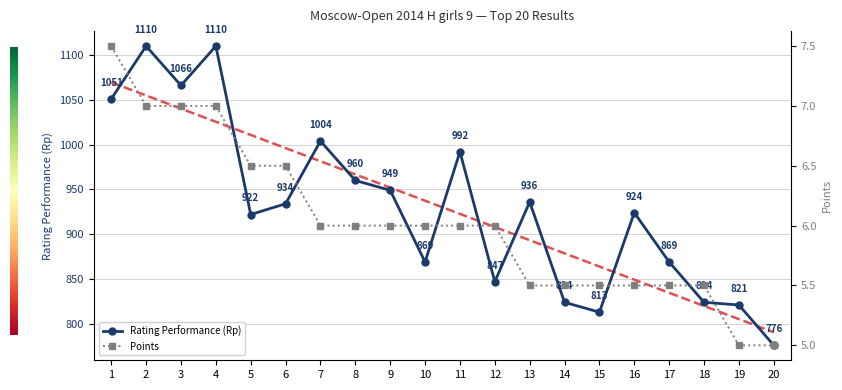

Reading left to right, transcribe all the data shown in this chart.

Rating Performance (Rp): 1051.0	1110.0	1066.0	1110.0	922.0	934.0	1004.0	960.0	949.0	869.0	992.0	847.0	936.0	824.0	813.0	924.0	869.0	824.0	821.0	776.0
Trend (Rp): 1069.6	1054.9	1040.2	1025.5	1010.8	996.1	981.4	966.8	952.1	937.4	922.7	908.0	893.3	878.7	864.0	849.3	834.6	819.9	805.2	790.5
Points: 7.5	7.0	7.0	7.0	6.5	6.5	6.0	6.0	6.0	6.0	6.0	6.0	5.5	5.5	5.5	5.5	5.5	5.5	5.0	5.0